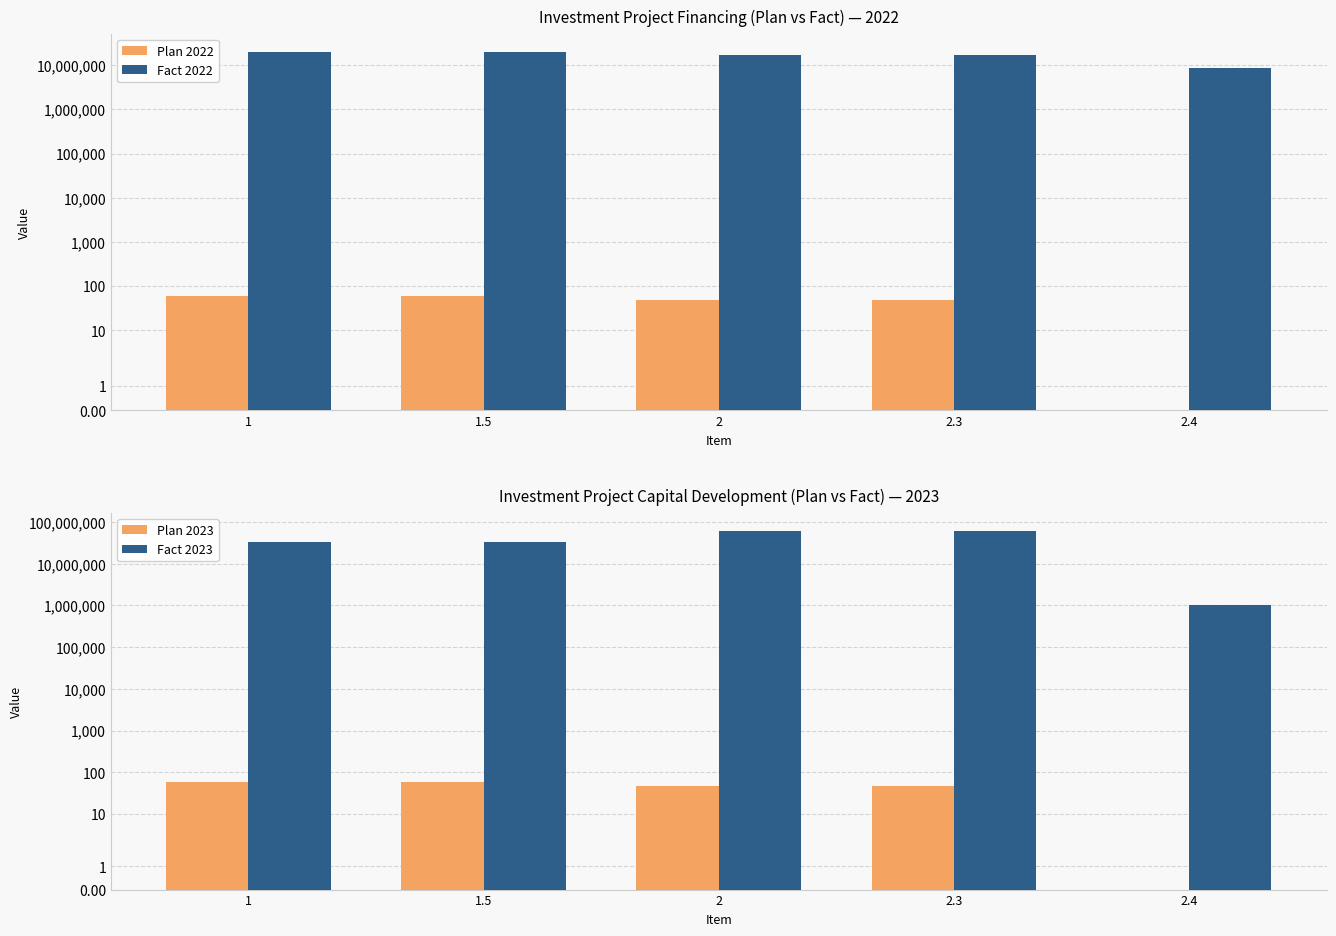

Is it true that Plan 2022 equals 50 at 2.3?

True